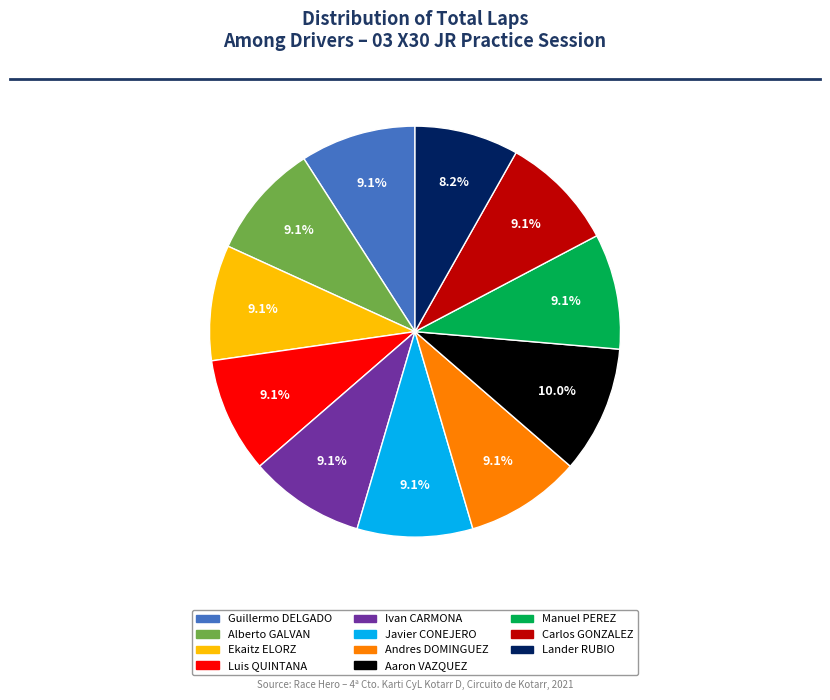

What is the ratio of the value at Aaron VAZQUEZ to the value at Lander RUBIO?

1.2